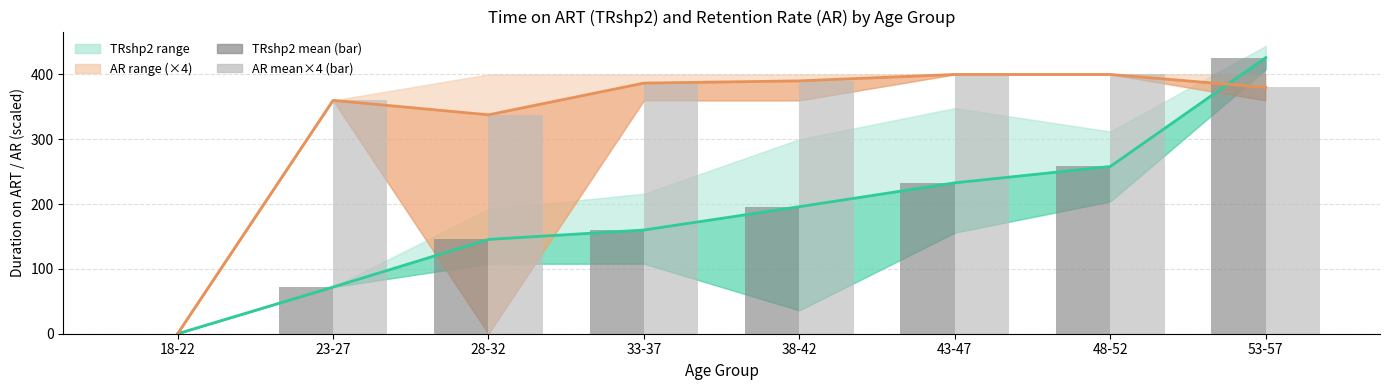

At which category does the chart reach its peak across all series?

53-57